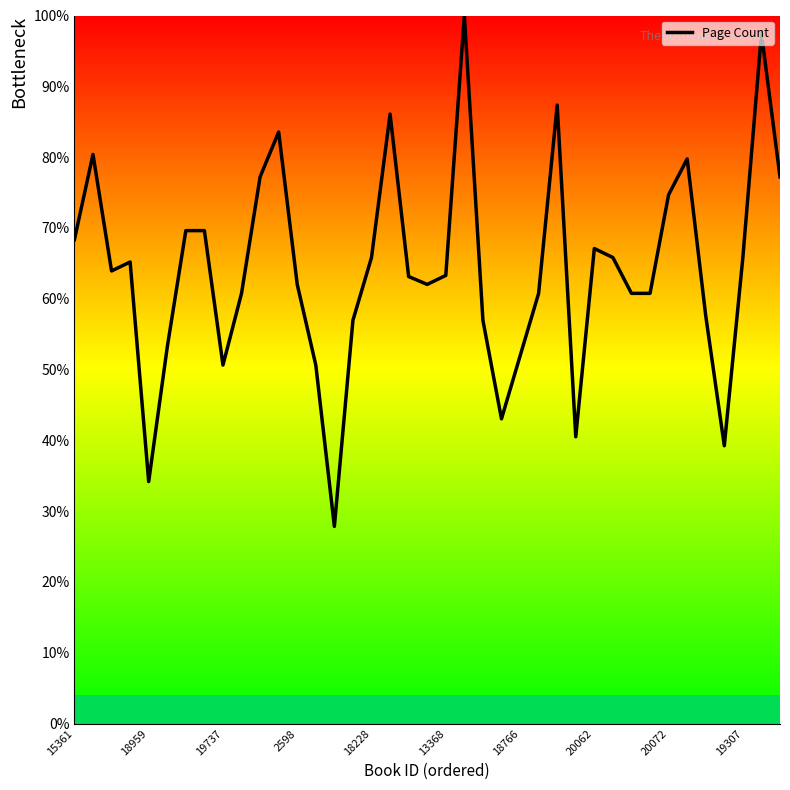

What is the greatest value displayed?

100.0